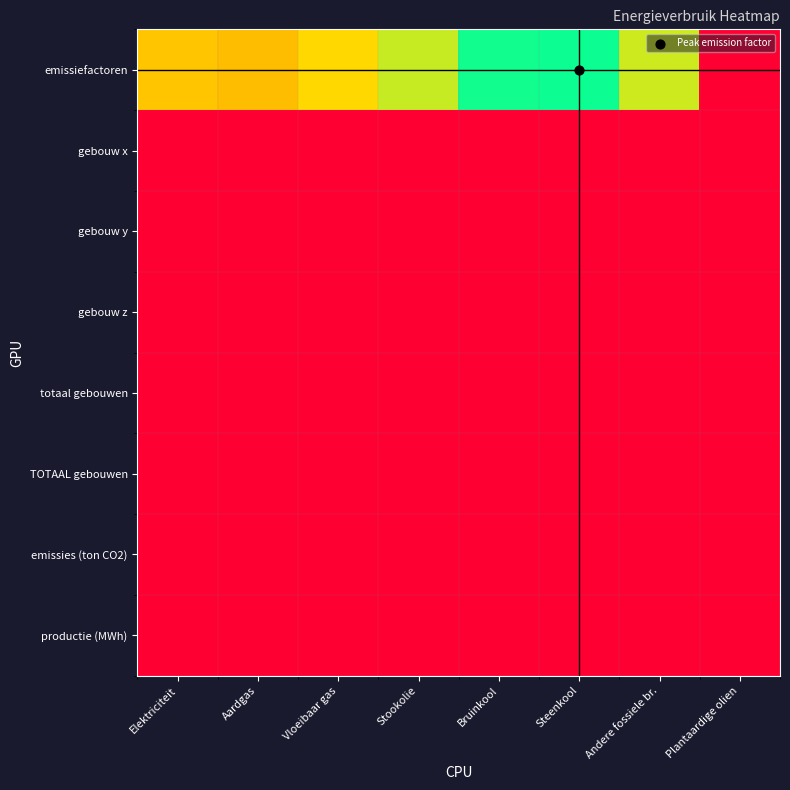

List the series in order of their peak value, lowest first.

gebouw x, gebouw y, gebouw z, totaal gebouwen, TOTAAL gebouwen, emissies (ton CO2), productie (MWh), emissiefactoren